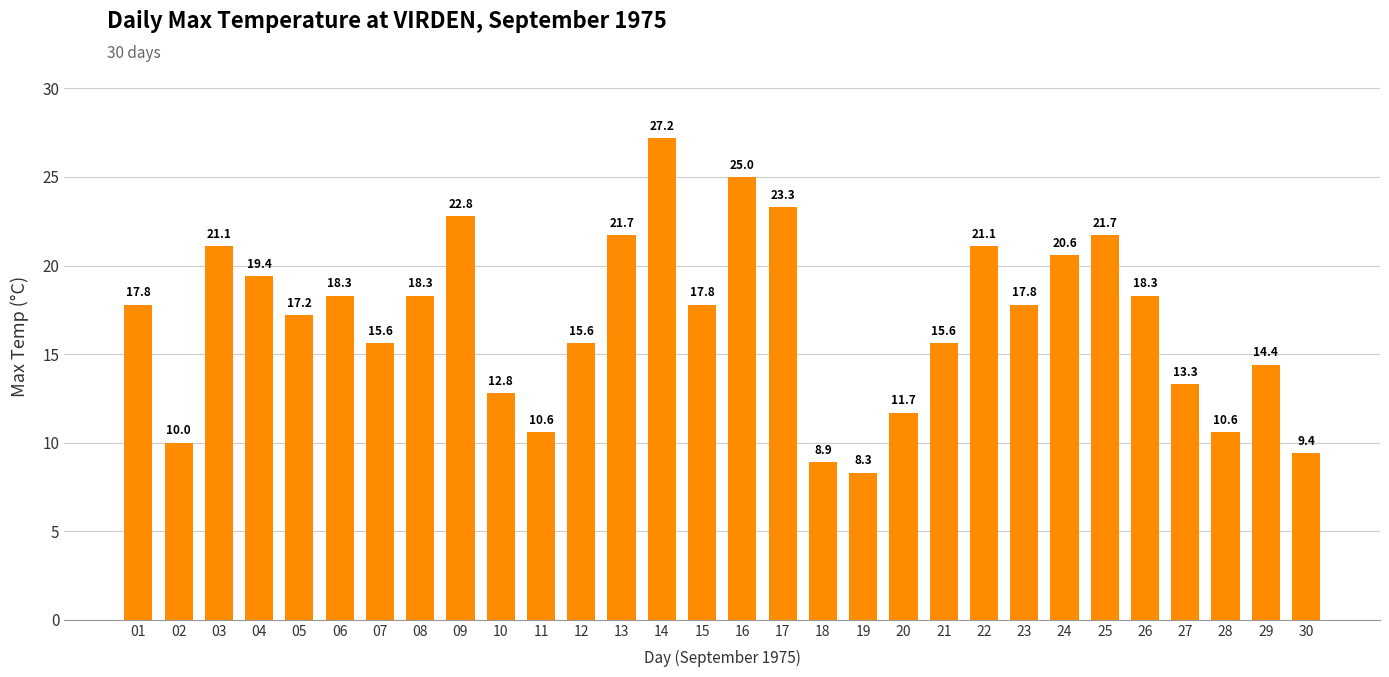

Where is the data nearest to the value 17?

05